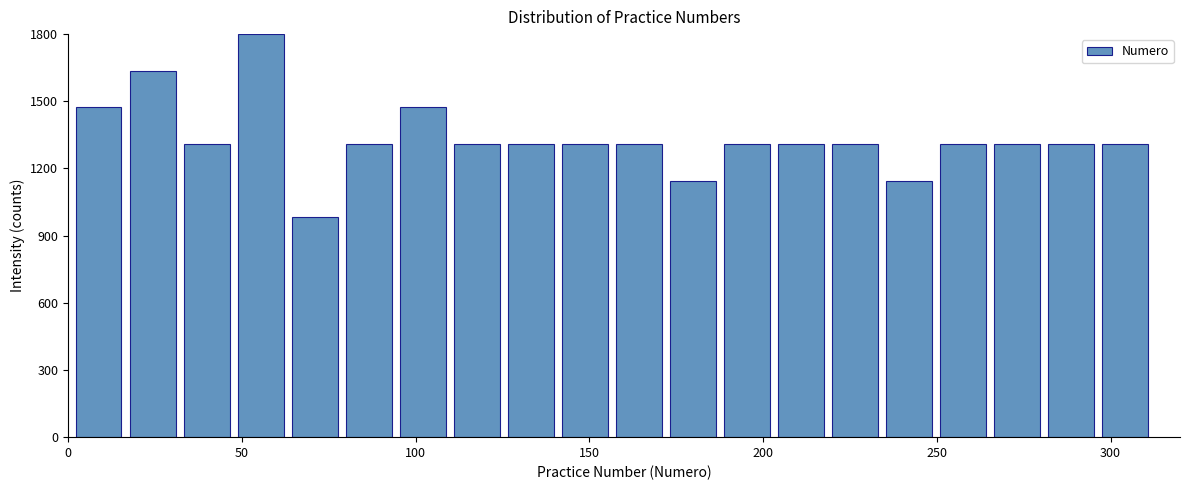

Around what value on the x-axis is the tallest bar? Give the approximate position of its centre, as read against the axis.

55